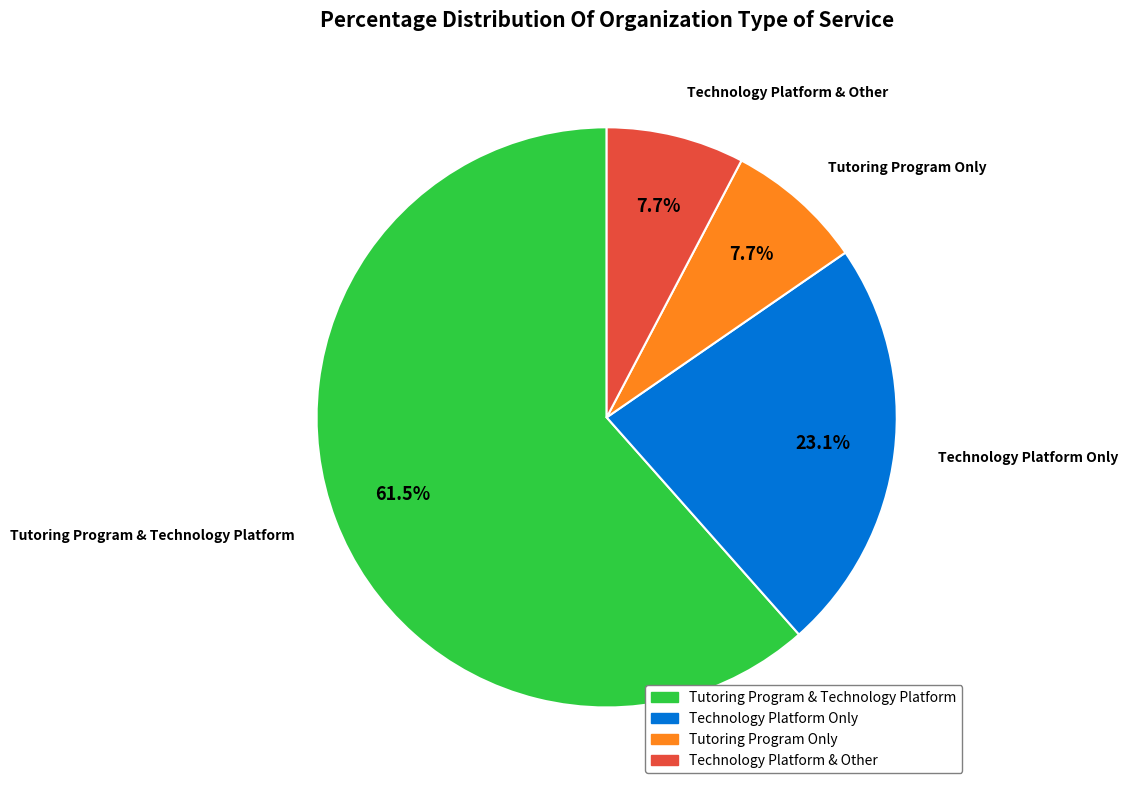

Does Technology Platform & Other account for over 50% of the chart?

No